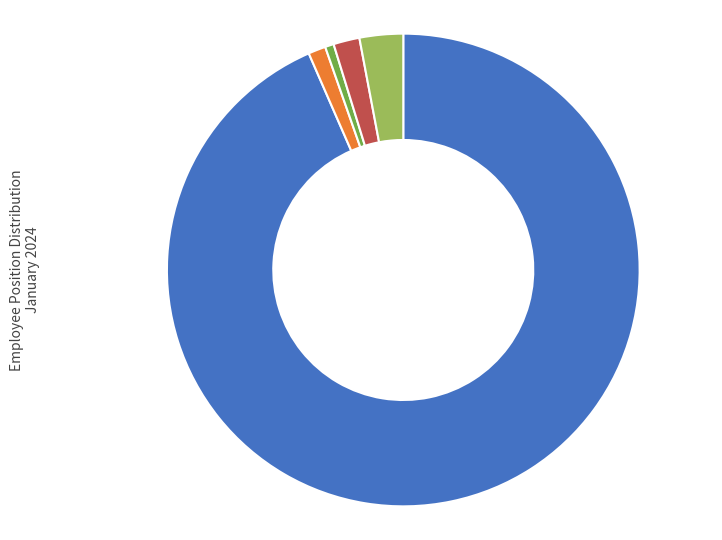

Is there any slice that represents more than half of the pie?

Yes